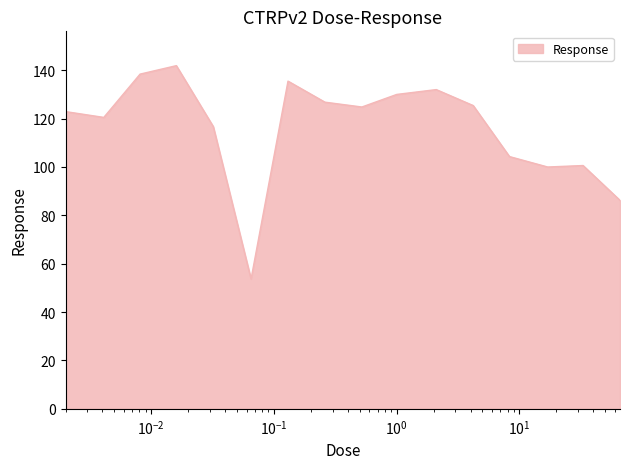

What is the minimum value shown in the chart?

53.7